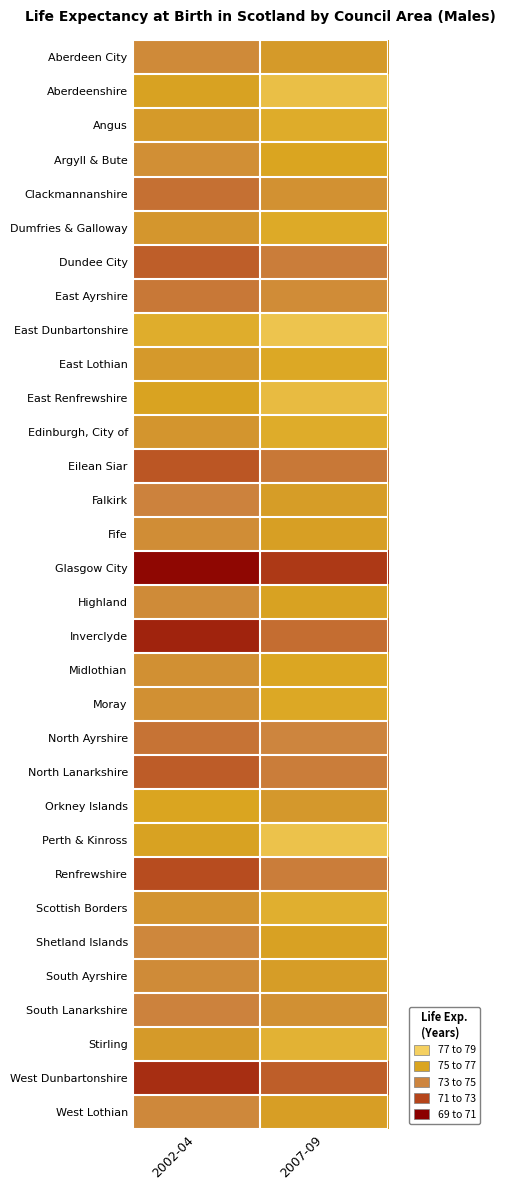

List the series in order of their peak value, lowest first.

Glasgow City, West Dunbartonshire, Inverclyde, Eilean Siar, Dundee City, North Lanarkshire, Renfrewshire, North Ayrshire, East Ayrshire, South Lanarkshire, Clackmannanshire, Aberdeen City, Falkirk, South Ayrshire, West Lothian, Fife, Shetland Islands, Highland, Argyll & Bute, Orkney Islands, Midlothian, East Lothian, Moray, Dumfries & Galloway, Angus, Edinburgh, City of, Scottish Borders, Stirling, East Renfrewshire, Aberdeenshire, Perth & Kinross, East Dunbartonshire